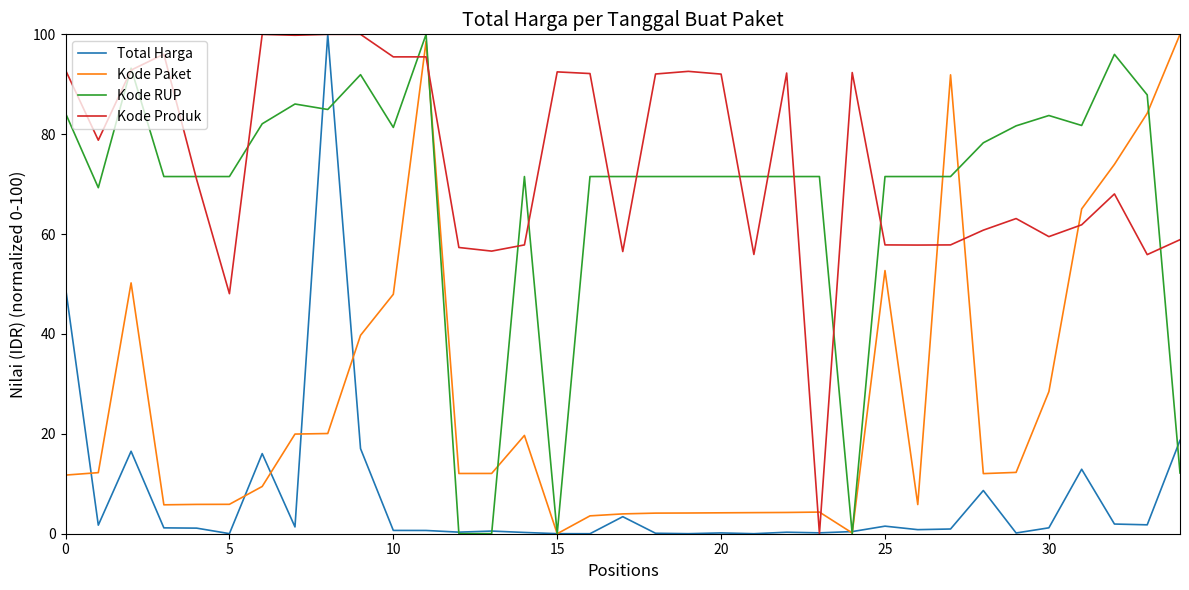

What is the greatest value displayed?

100.0